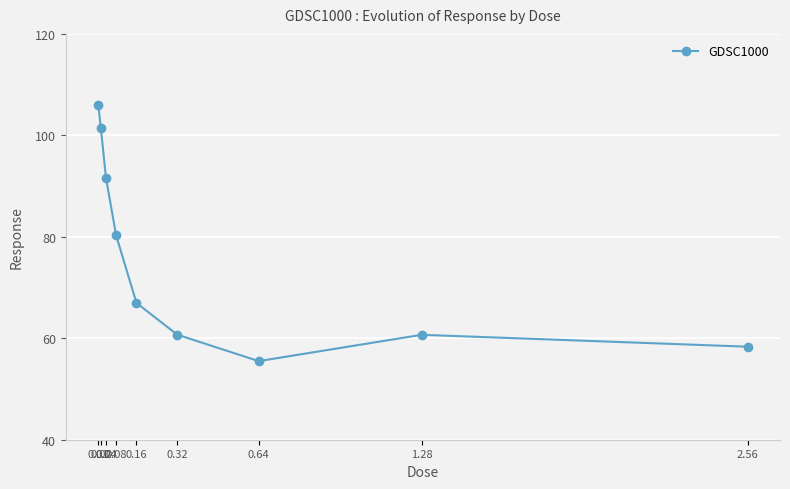

Between 0.32 and 0.02, which is larger?

0.02